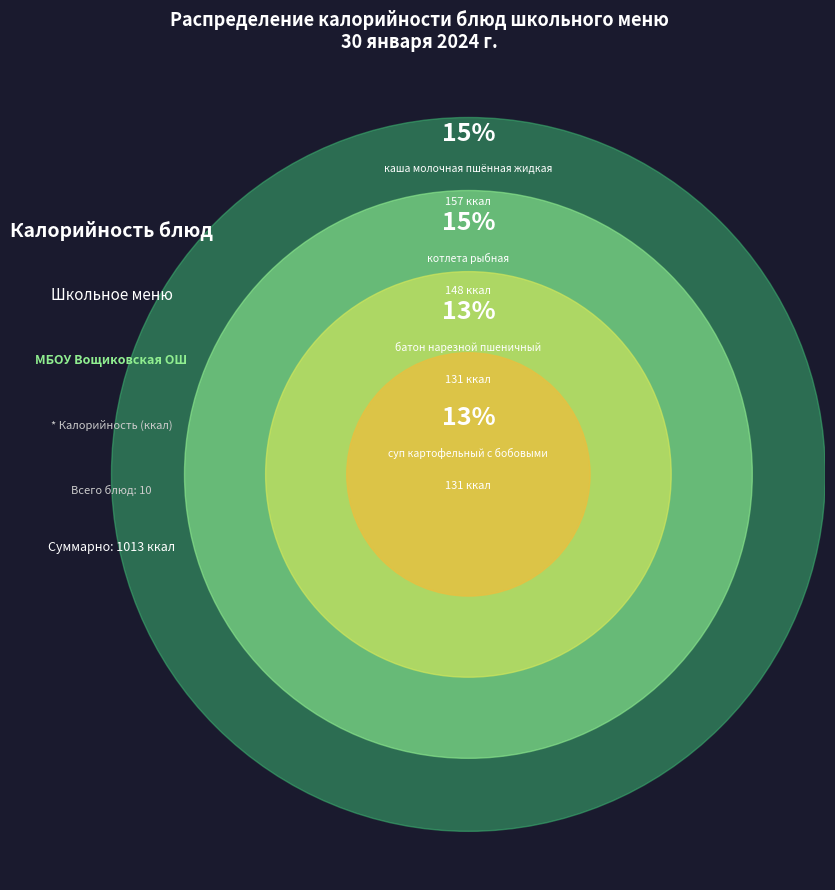

To the nearest percent, what is the difference between the рис отварной and каша молочная пшённая жидкая slice percentages?

11%